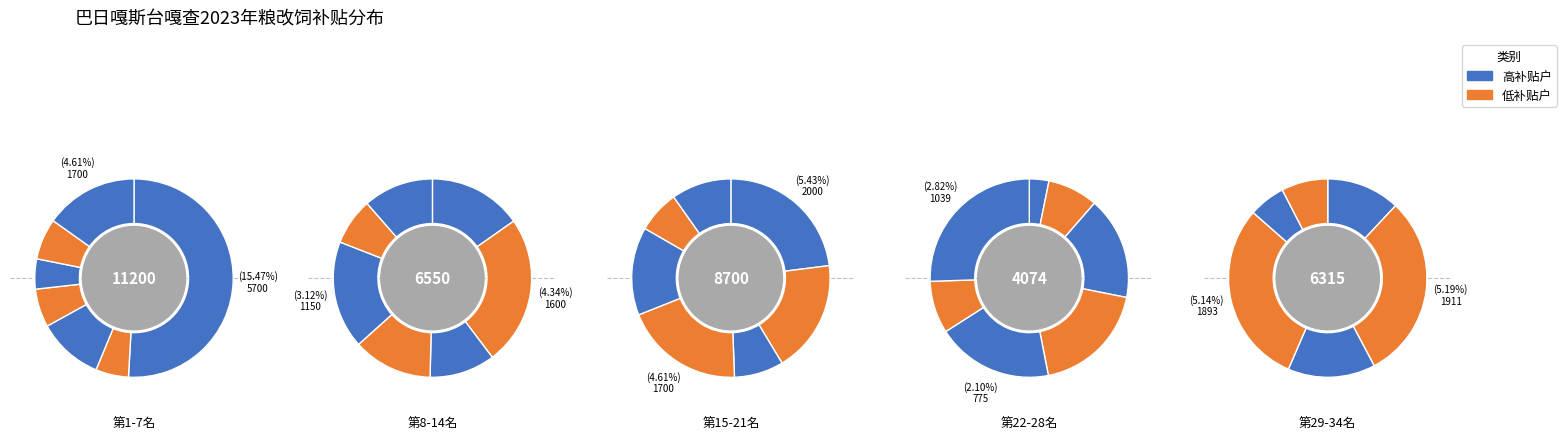

How many slices are in this pie chart?

34